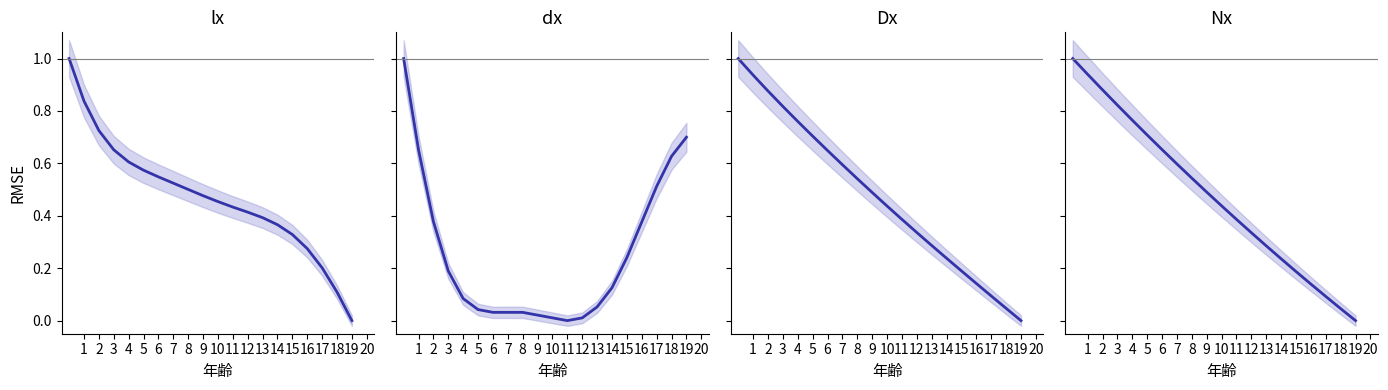

Is the value of dx at 4 greater than the value of Nx at 9?

No